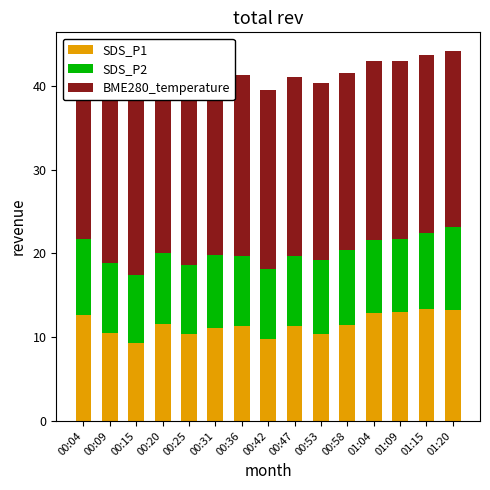

What is the difference between the BME280_temperature values at 00:53 and 00:04?

0.8